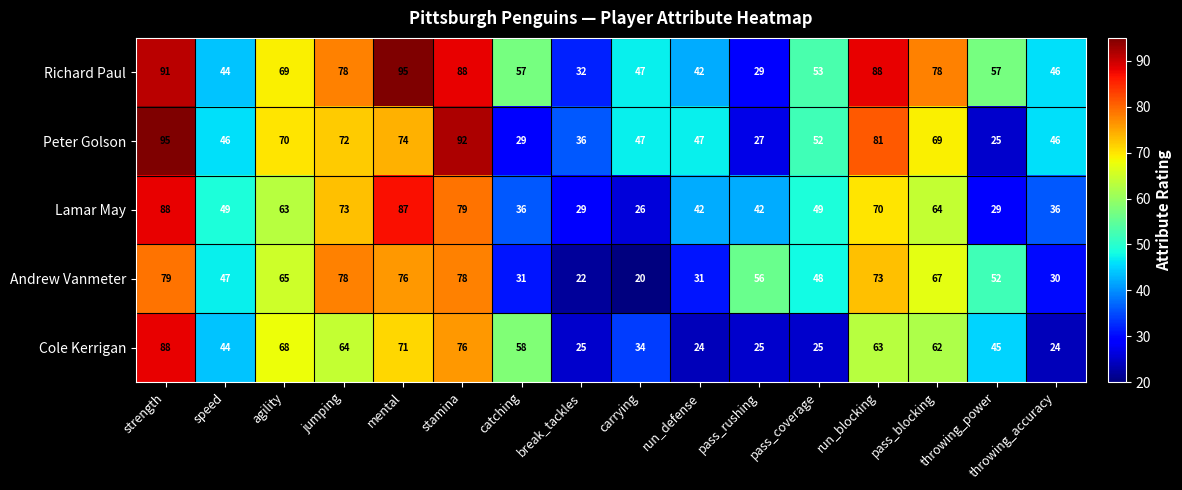

What is the maximum value shown in the chart?

95